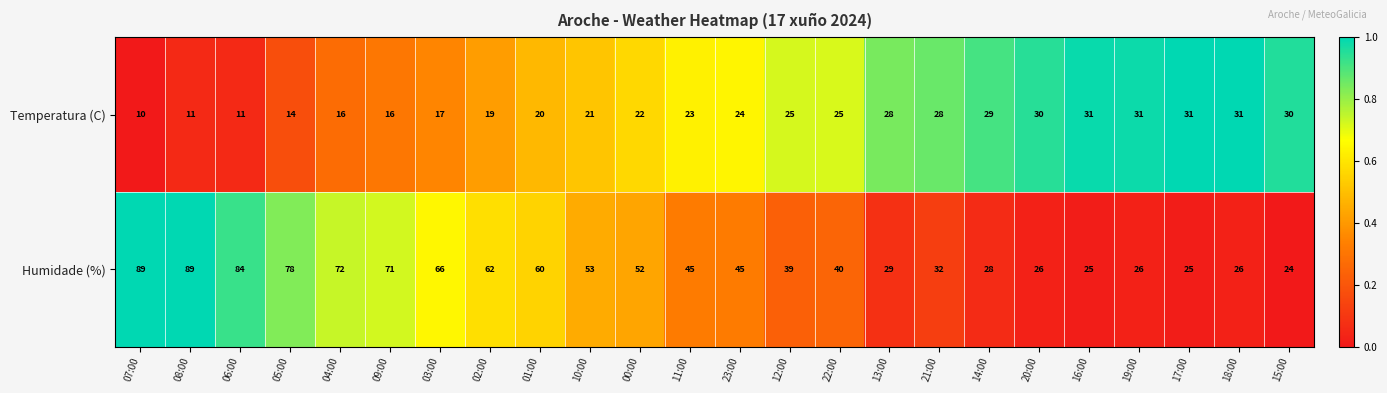

Rank the series by their maximum value, from highest to lowest.

Humidade (%), Temperatura (C)